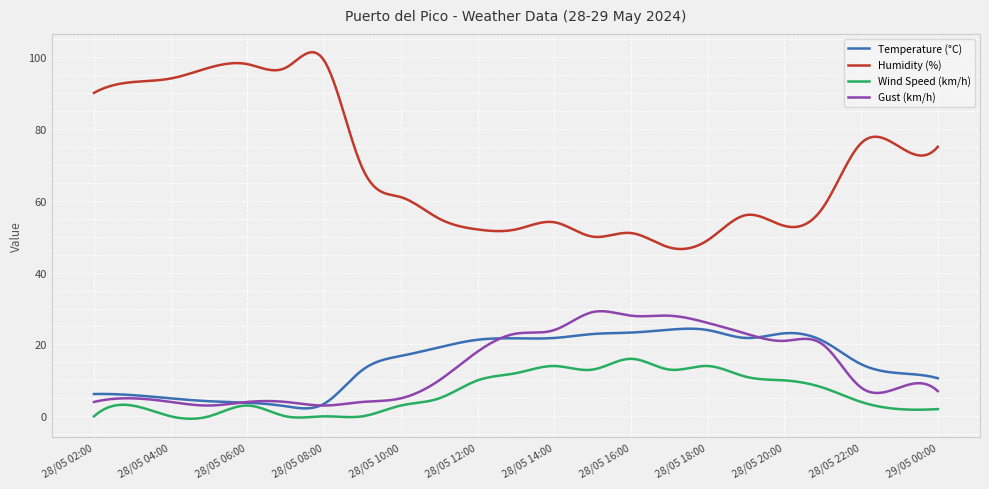

Which series has the largest range (max minus min)?

Humidity (%)